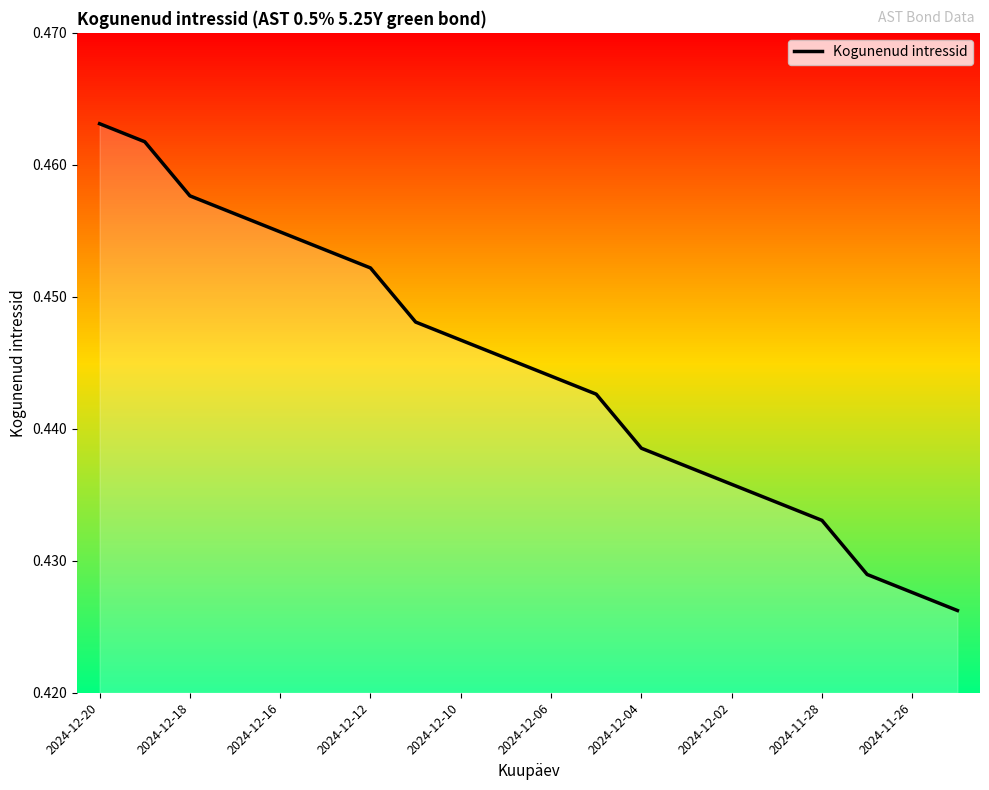

True or false: the data shows 0.6 at 2024-11-28.

False